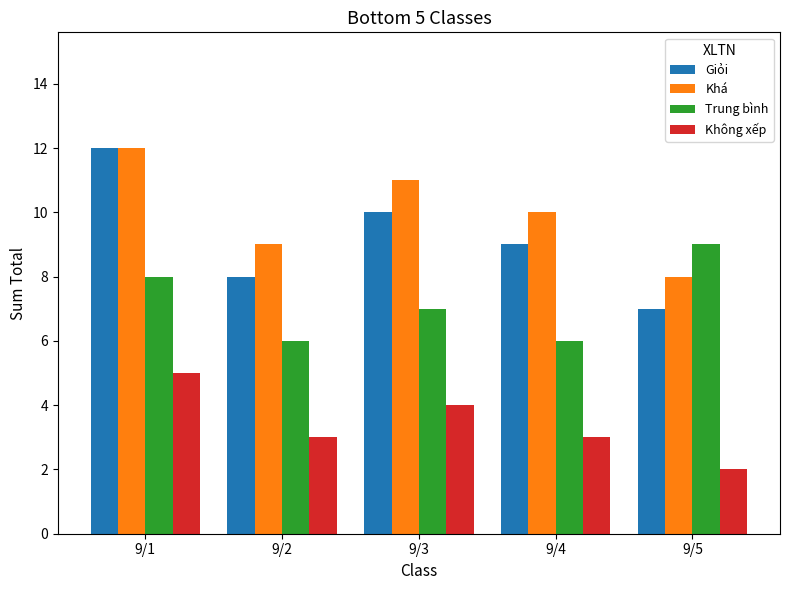

What is the difference between the maximum and minimum values in the Trung bình series?

3